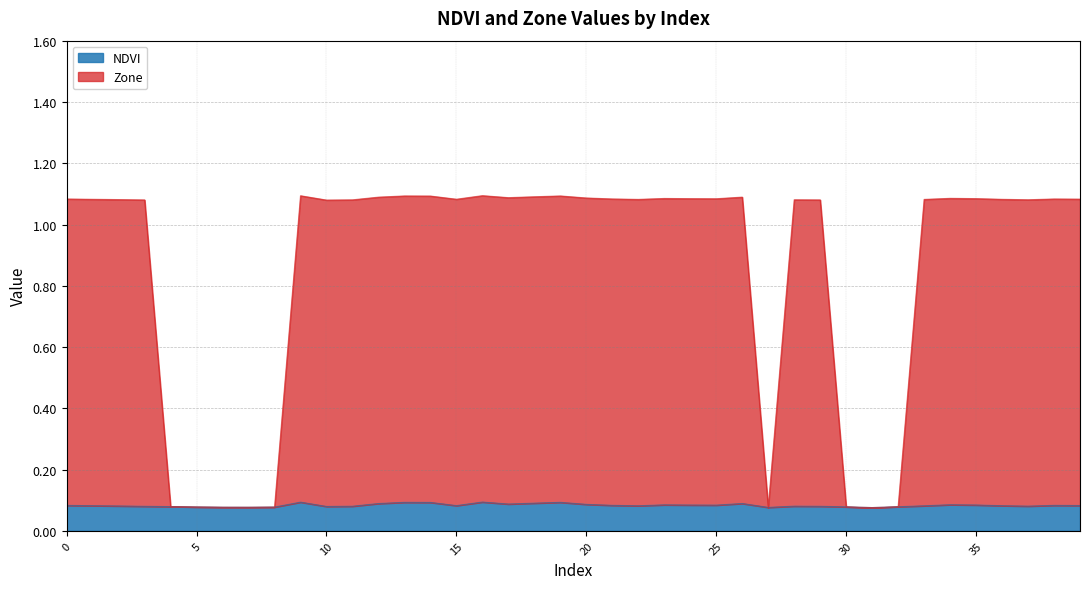

True or false: NDVI has a value of 0.1 at 7.

True